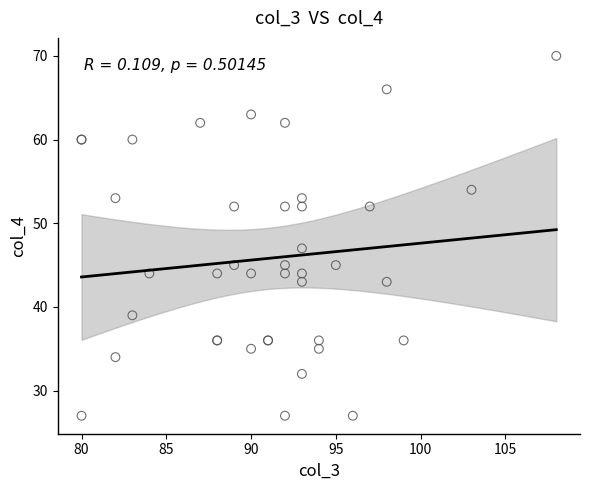

What Y value in the scatter plot is closest to 48?

47